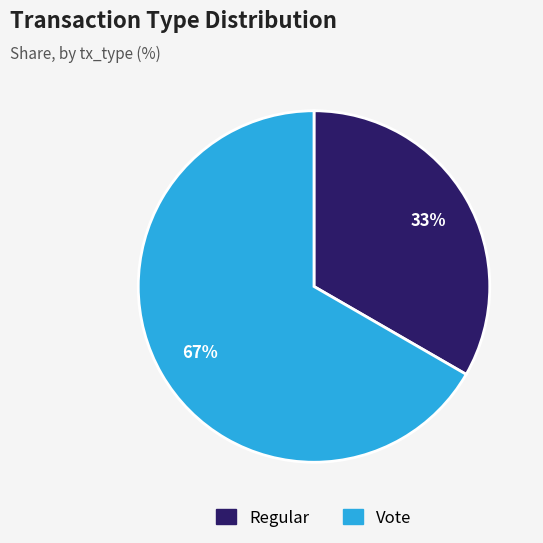

To the nearest percent, what portion does Regular represent?

33%